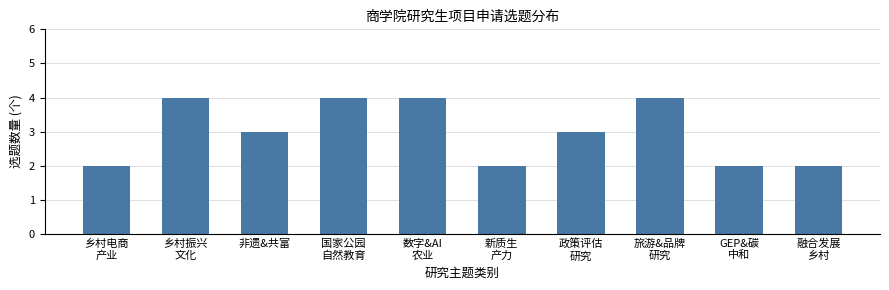

What is the label of the 7th bar from the left?

政策评估
研究